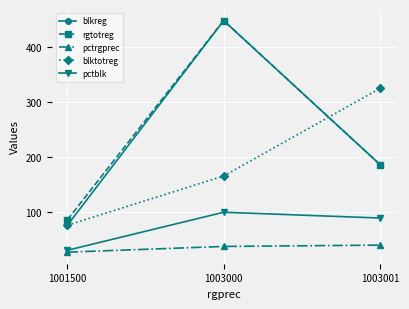

Reading left to right, extract all data points from this chart.

blkreg: 75.0	449.0	186.0
rgtotreg: 85.0	449.0	186.0
pctrgprec: 25.9	36.3	38.7
blktotreg: 75.0	165.0	325.0
pctblk: 29.3	98.8	88.2